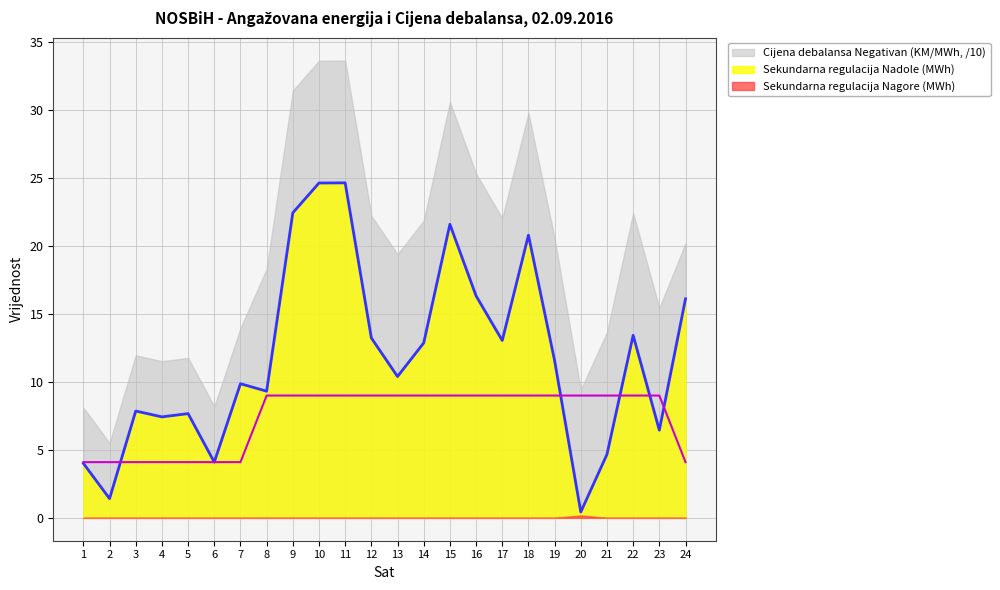

Where is Cijena debalansa Negativan (KM/MWh) nearest to the value 6?

1